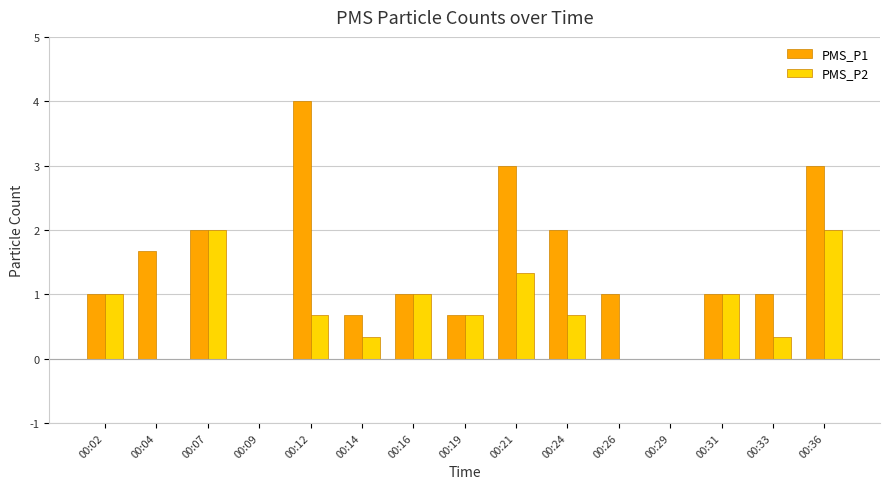

What are all the series names shown in the legend?

PMS_P1, PMS_P2